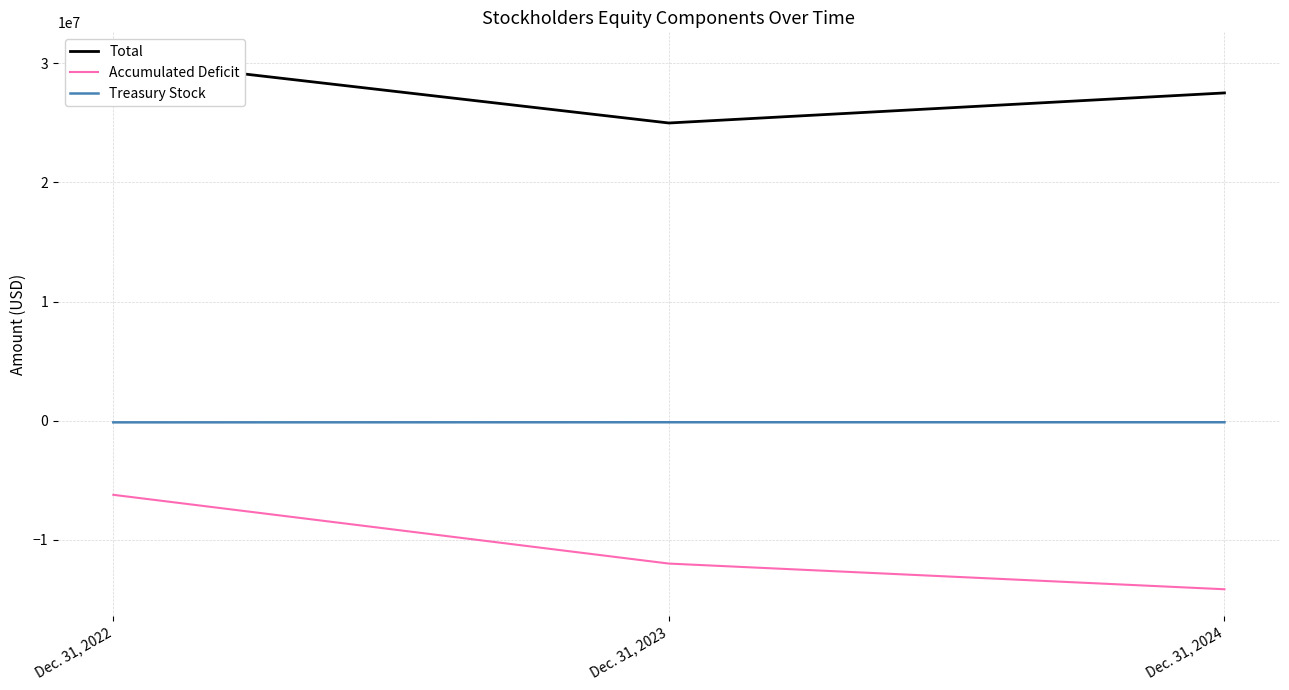

What is the average value of the Total series?

27630438